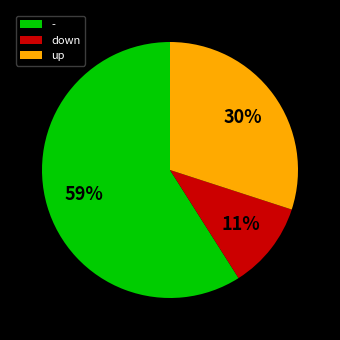

Do down and - together represent more than half of the pie?

Yes